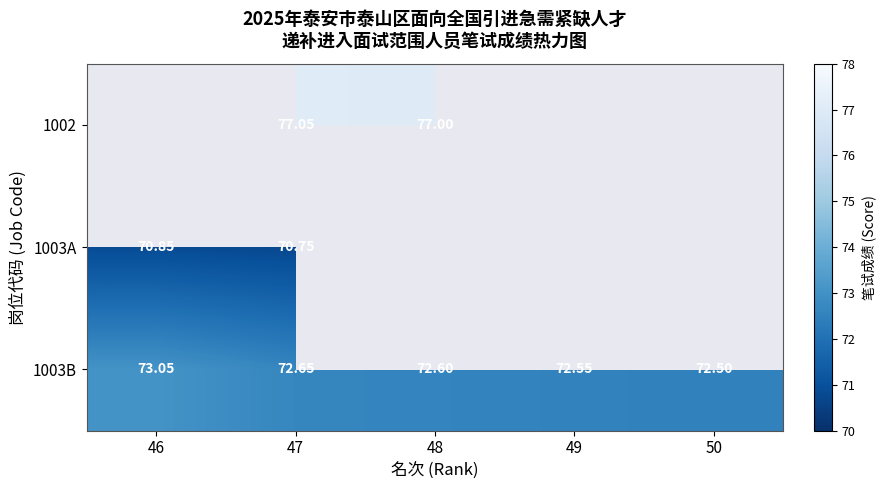

At which label does 1003A reach its minimum?

48